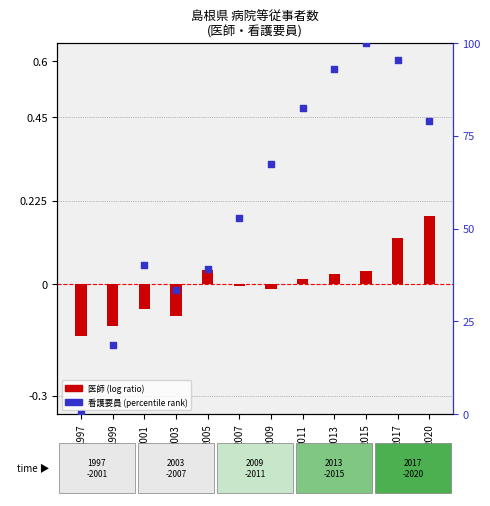

Which series has the largest total across all categories?

看護要員 (percentile rank)